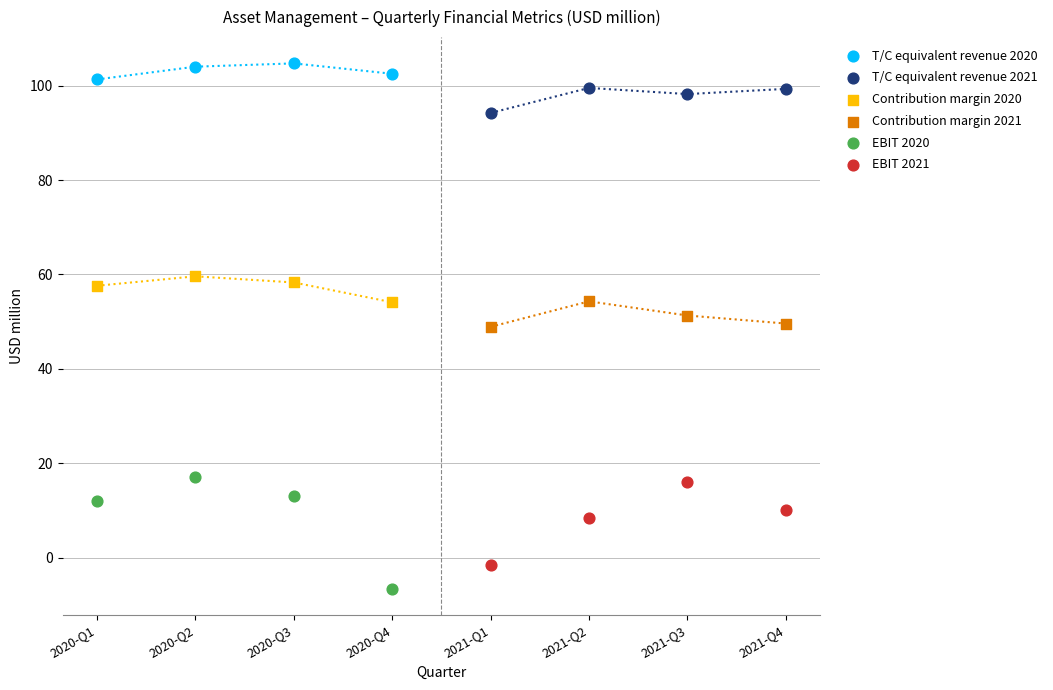

Which series reaches the maximum Y coordinate?

T/C equivalent revenue 2020